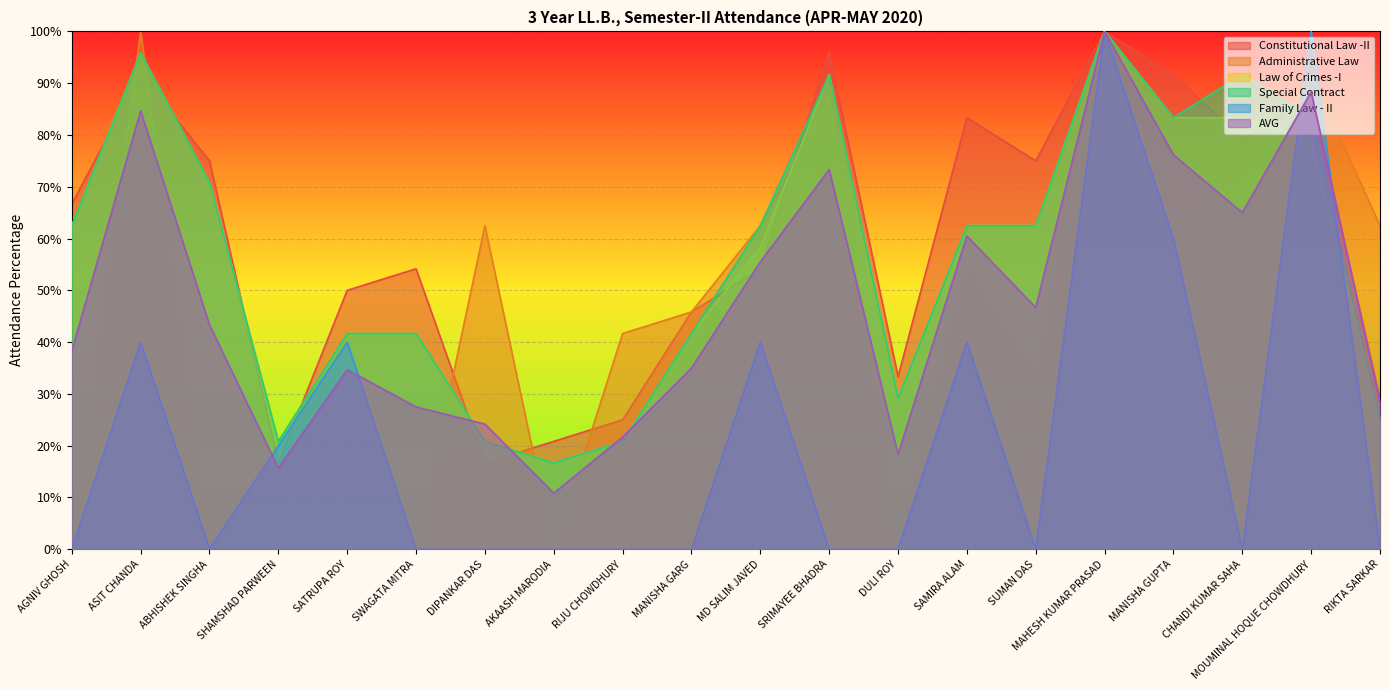

How many data points does each series have?

20